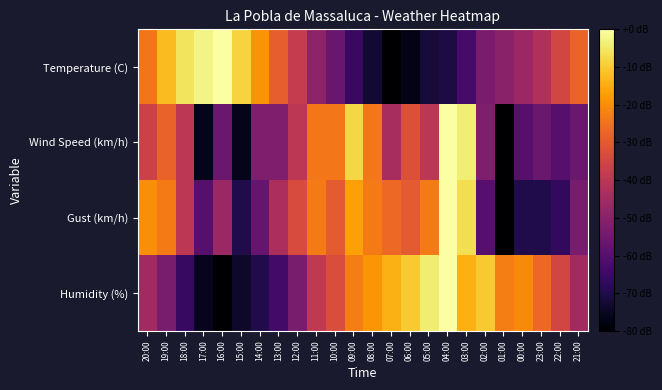

What is the smallest value displayed?

-80.0